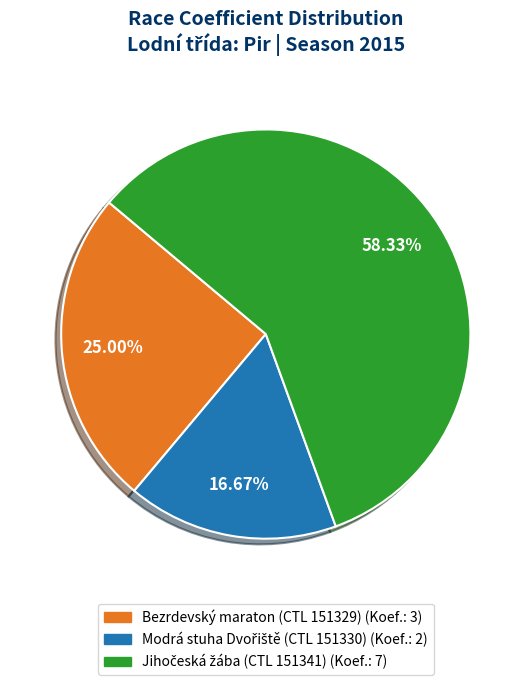

Is there a majority slice in this chart?

Yes